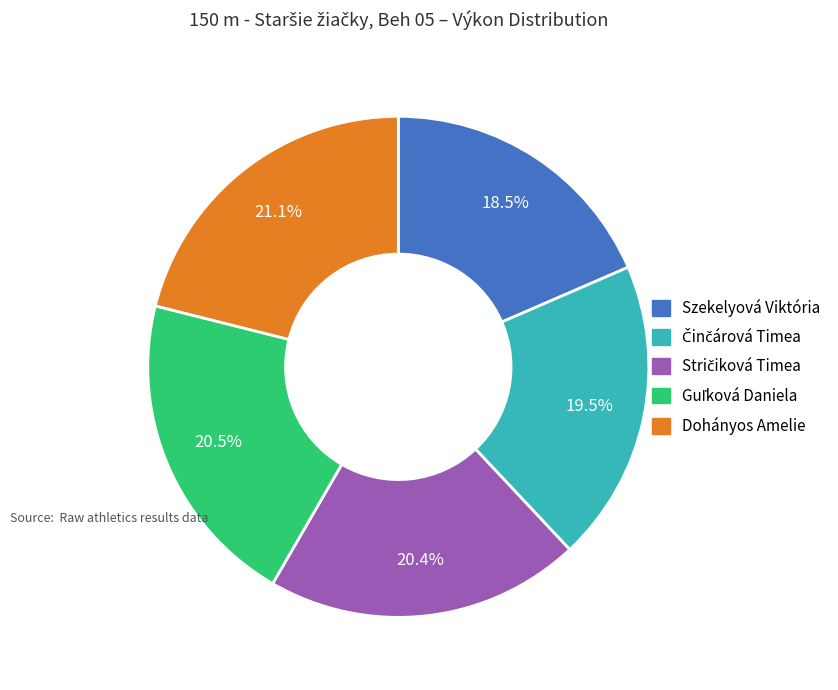

What percentage is NOT represented by Szekelyová Viktória?

81.5%